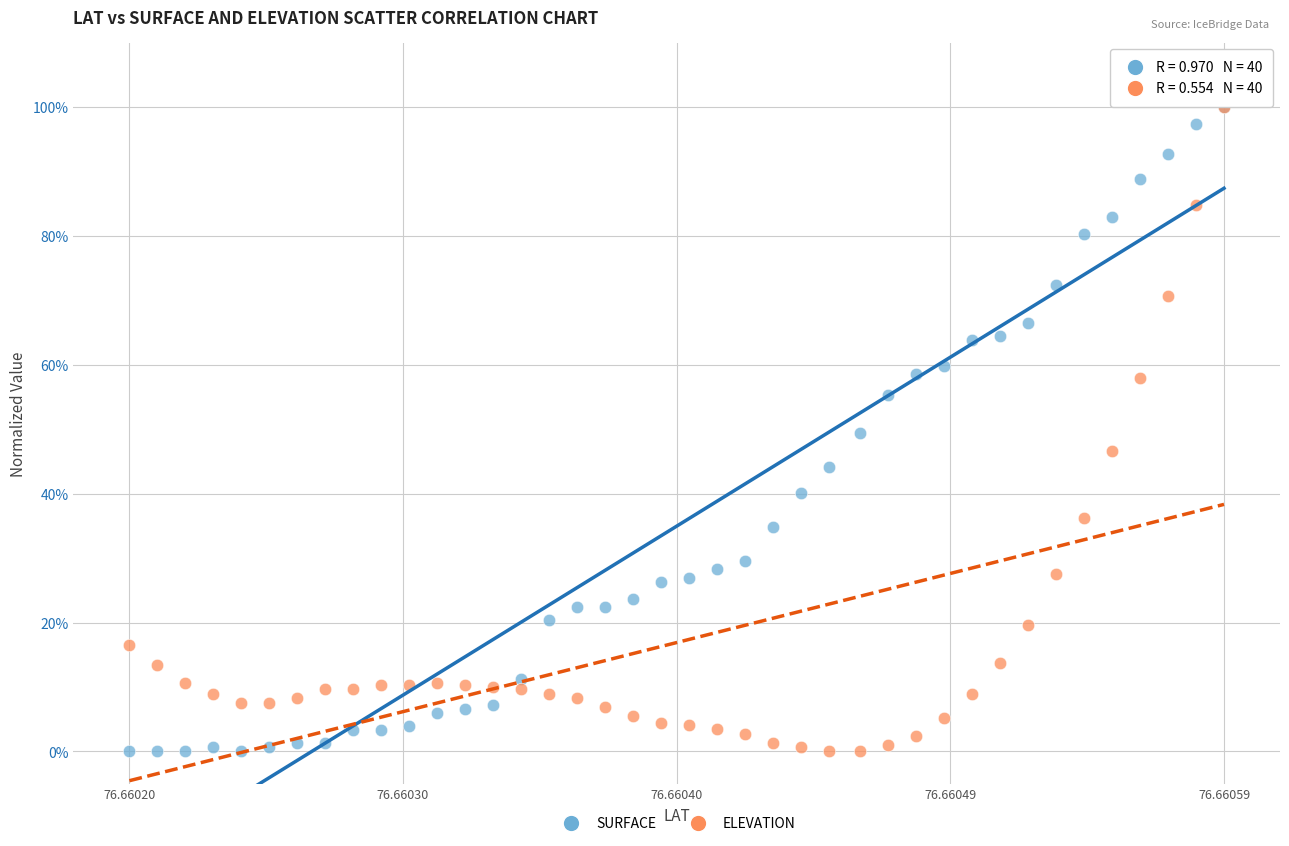

What are all the series names shown in the legend?

SURFACE, ELEVATION